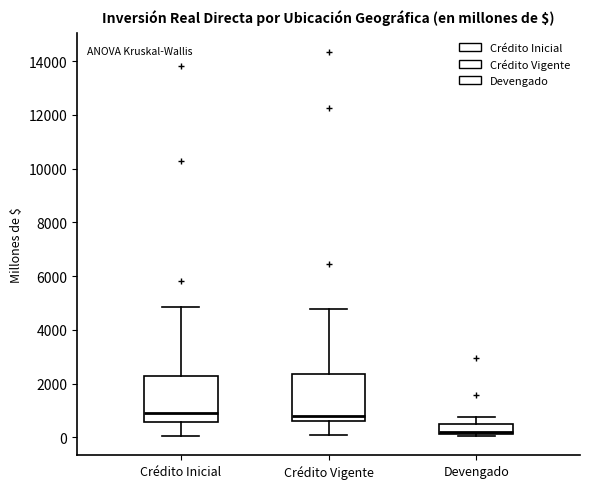

Reading left to right, read every box against the y-axis: the position of its median line, the range the box covers, and the ends of its whiskers. The values are not printed on the chart, so give them approximately, as read against the axis.

Crédito Inicial: median 1000, box 600 to 2200, whiskers 0 to 4800
Crédito Vigente: median 800, box 600 to 2400, whiskers 200 to 4800
Devengado: median 200 (just above the box's lower edge), box 200 to 400, whiskers 0 to 800